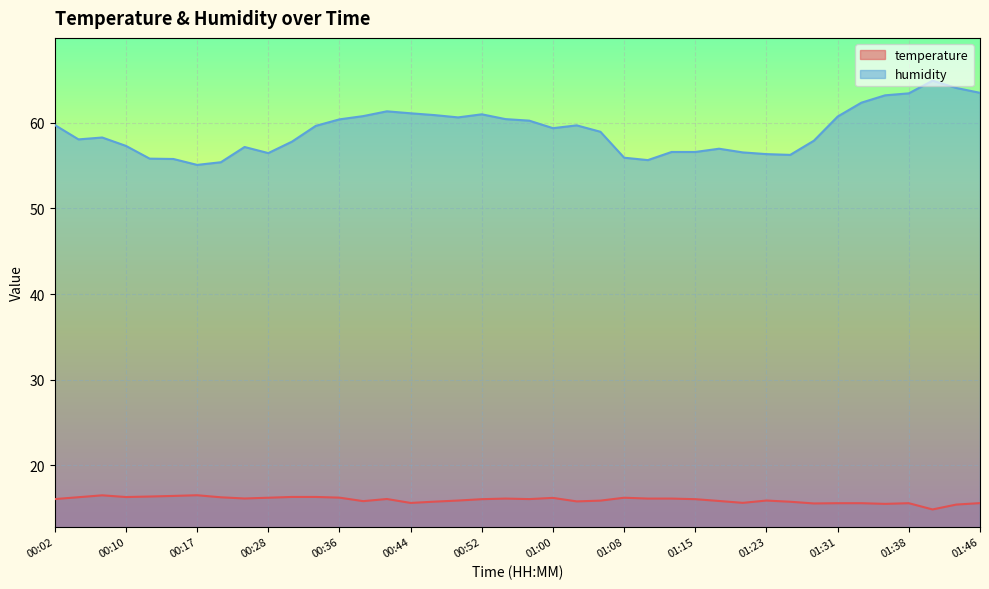

What is the difference between the highest and lowest values at 00:02?

43.7